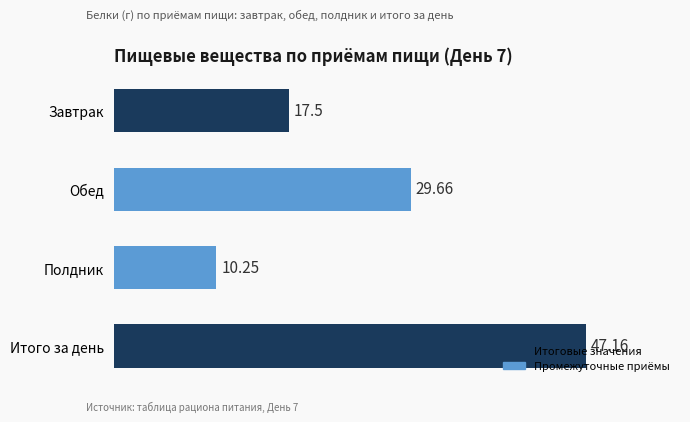

What is the label of the 1st bar from the top?

Завтрак